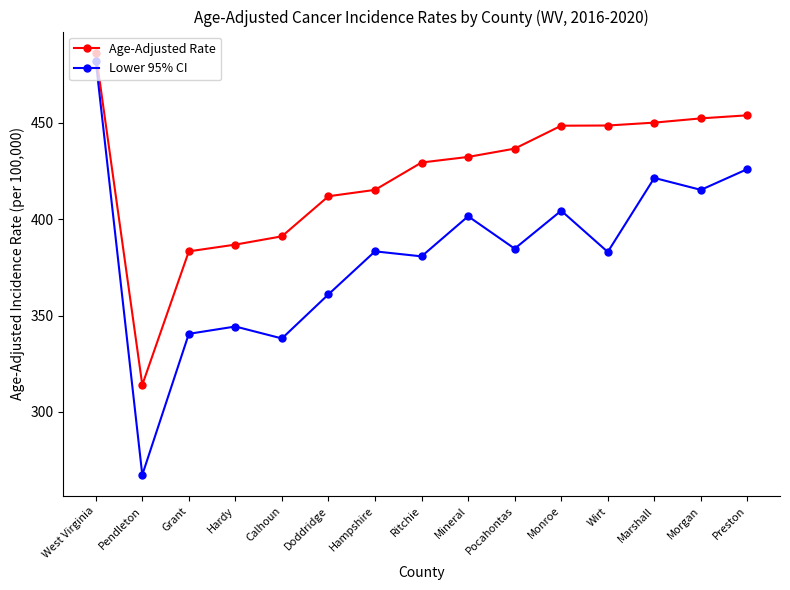

Which category has the highest value across all series?

West Virginia